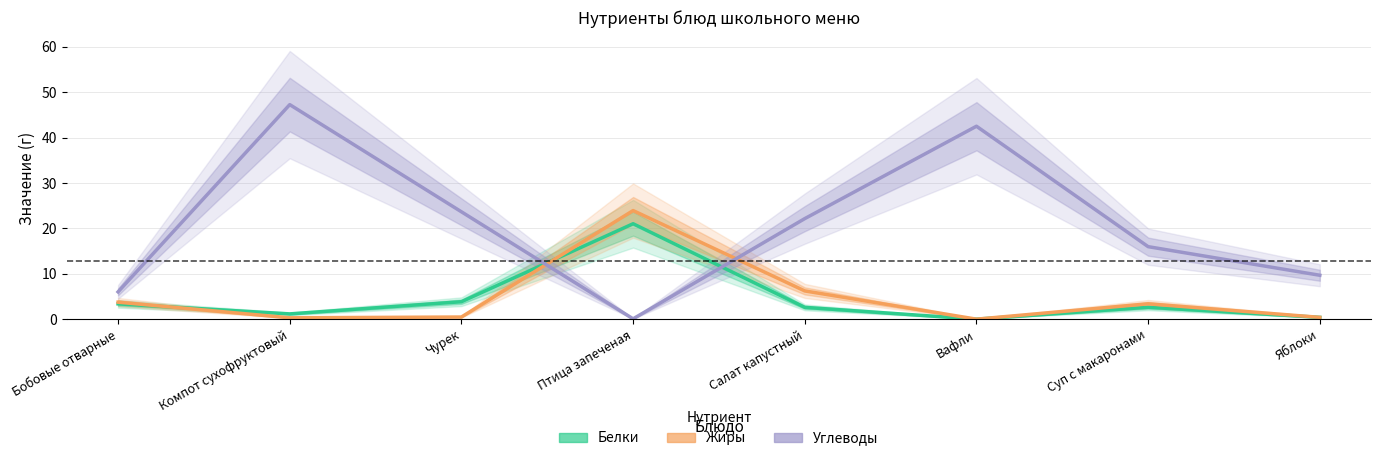

Count the number of categories in the chart.

8